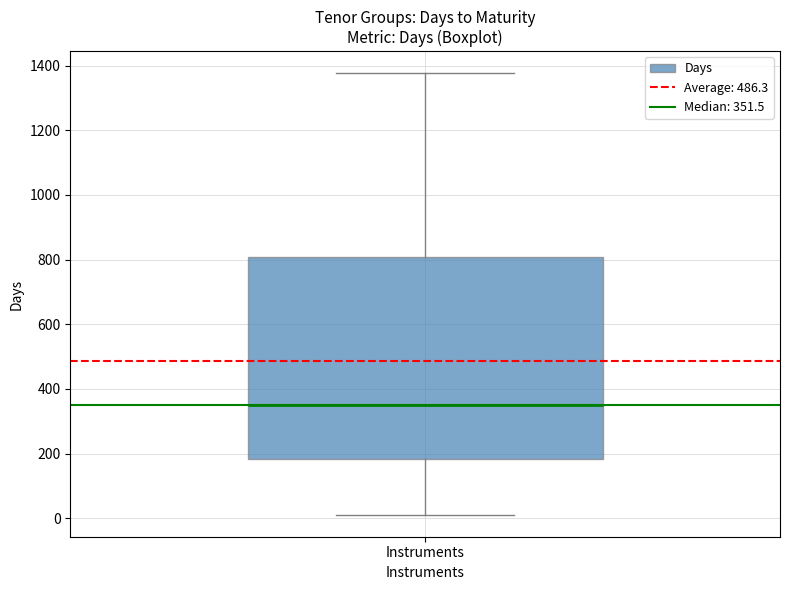

Read this box plot against the y-axis: the position of the median line, the range covered by the box, and the ends of both whiskers. The values are not printed on the chart, so give them approximately, as read against the axis.

median 360, box 180 to 800, whiskers 20 to 1380